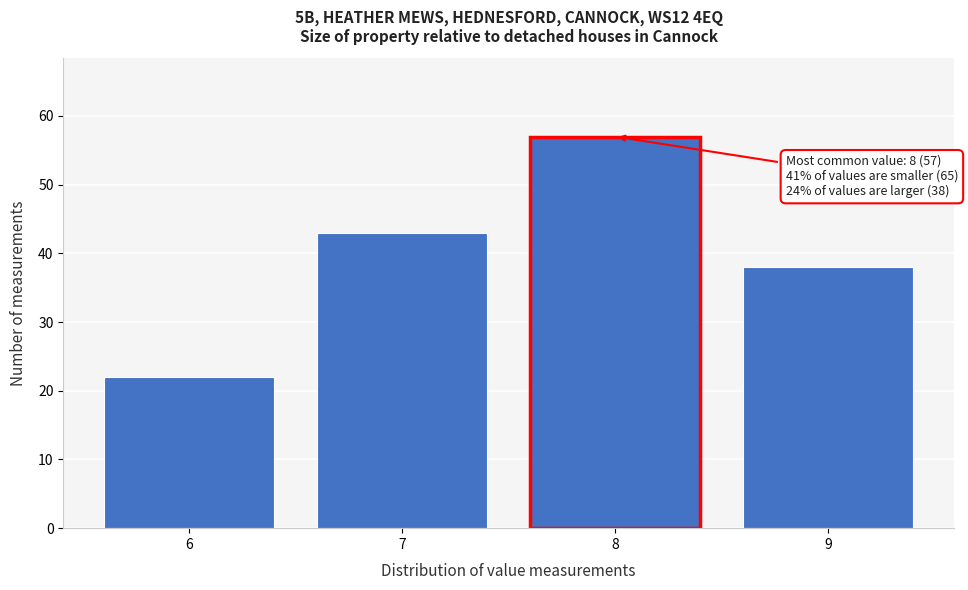

Over which range of the x-axis is the bar tallest?

7.5 to 8.5